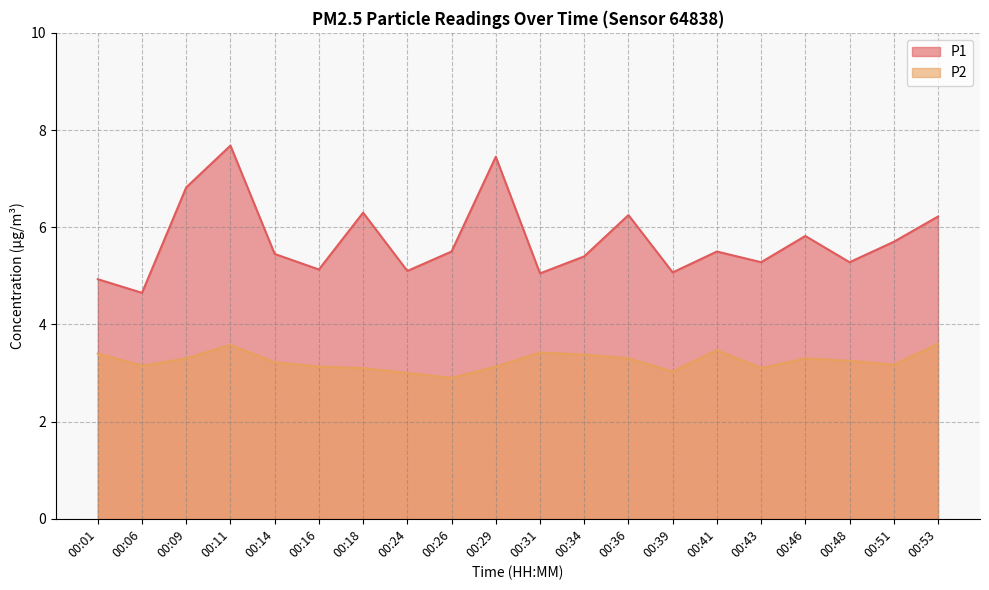

Reading left to right, extract all data points from this chart.

P1: 4.9	4.7	6.8	7.7	5.5	5.1	6.3	5.1	5.5	7.5	5.0	5.4	6.2	5.1	5.5	5.3	5.8	5.3	5.7	6.2
P2: 3.4	3.1	3.3	3.6	3.2	3.1	3.1	3.0	2.9	3.1	3.4	3.4	3.3	3.0	3.5	3.1	3.3	3.2	3.2	3.6